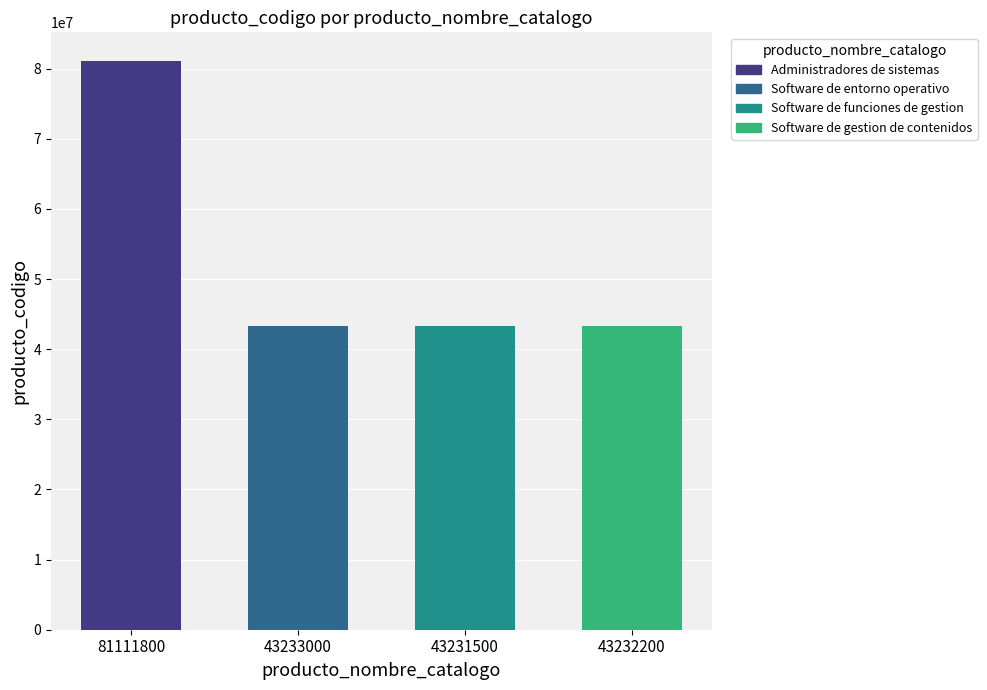

What is the value of the 1st bar from the left?

81111800